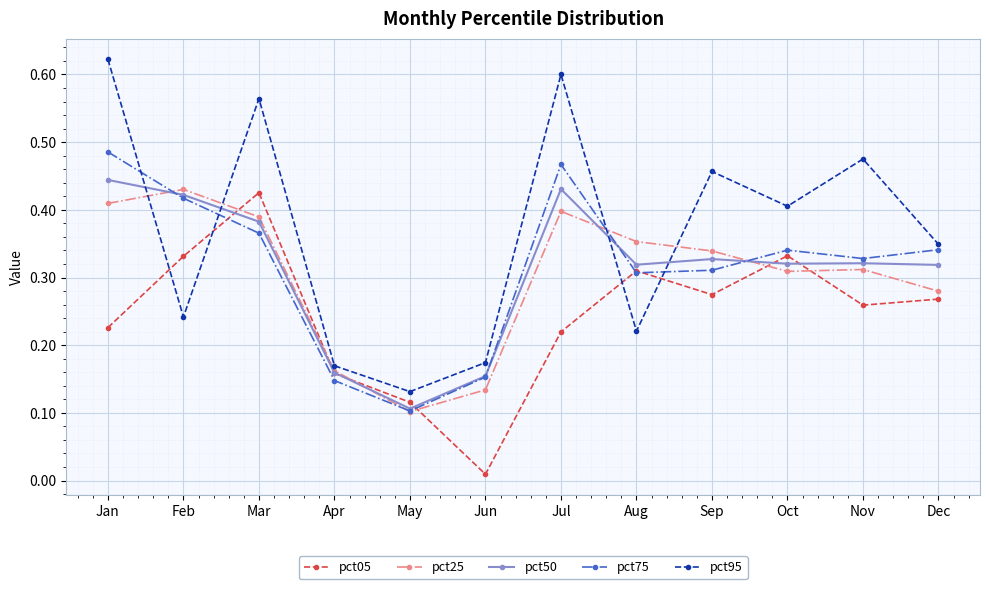

Count the pct75 values in the range 0 to 1.

12